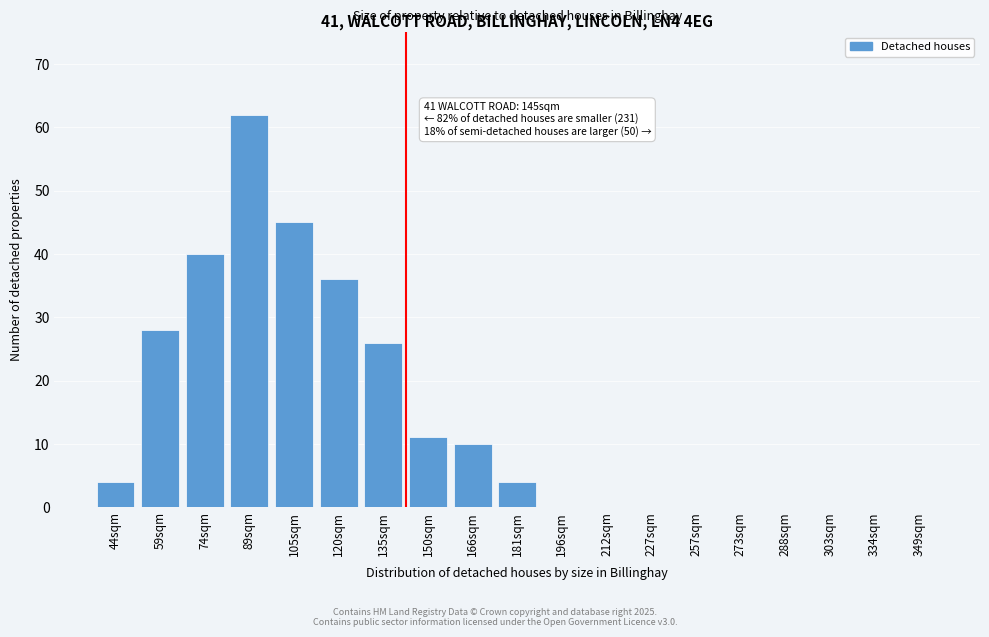

Reading right to left, list all the values displayed in this chart.

349sqm=0	334sqm=0	303sqm=0	288sqm=0	273sqm=0	257sqm=0	227sqm=0	212sqm=0	196sqm=0	181sqm=4	166sqm=10	150sqm=11	135sqm=26	120sqm=36	105sqm=45	89sqm=62	74sqm=40	59sqm=28	44sqm=4